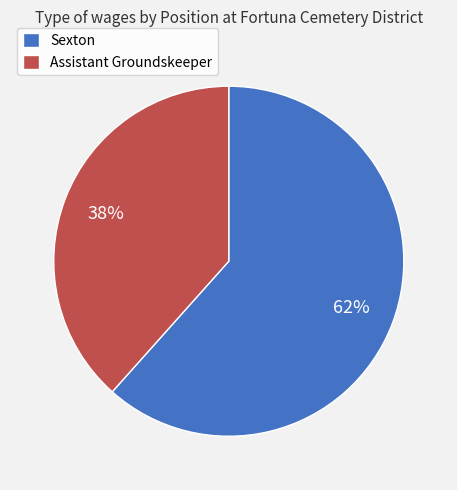

Is the sum of Sexton and Assistant Groundskeeper greater than half?

Yes